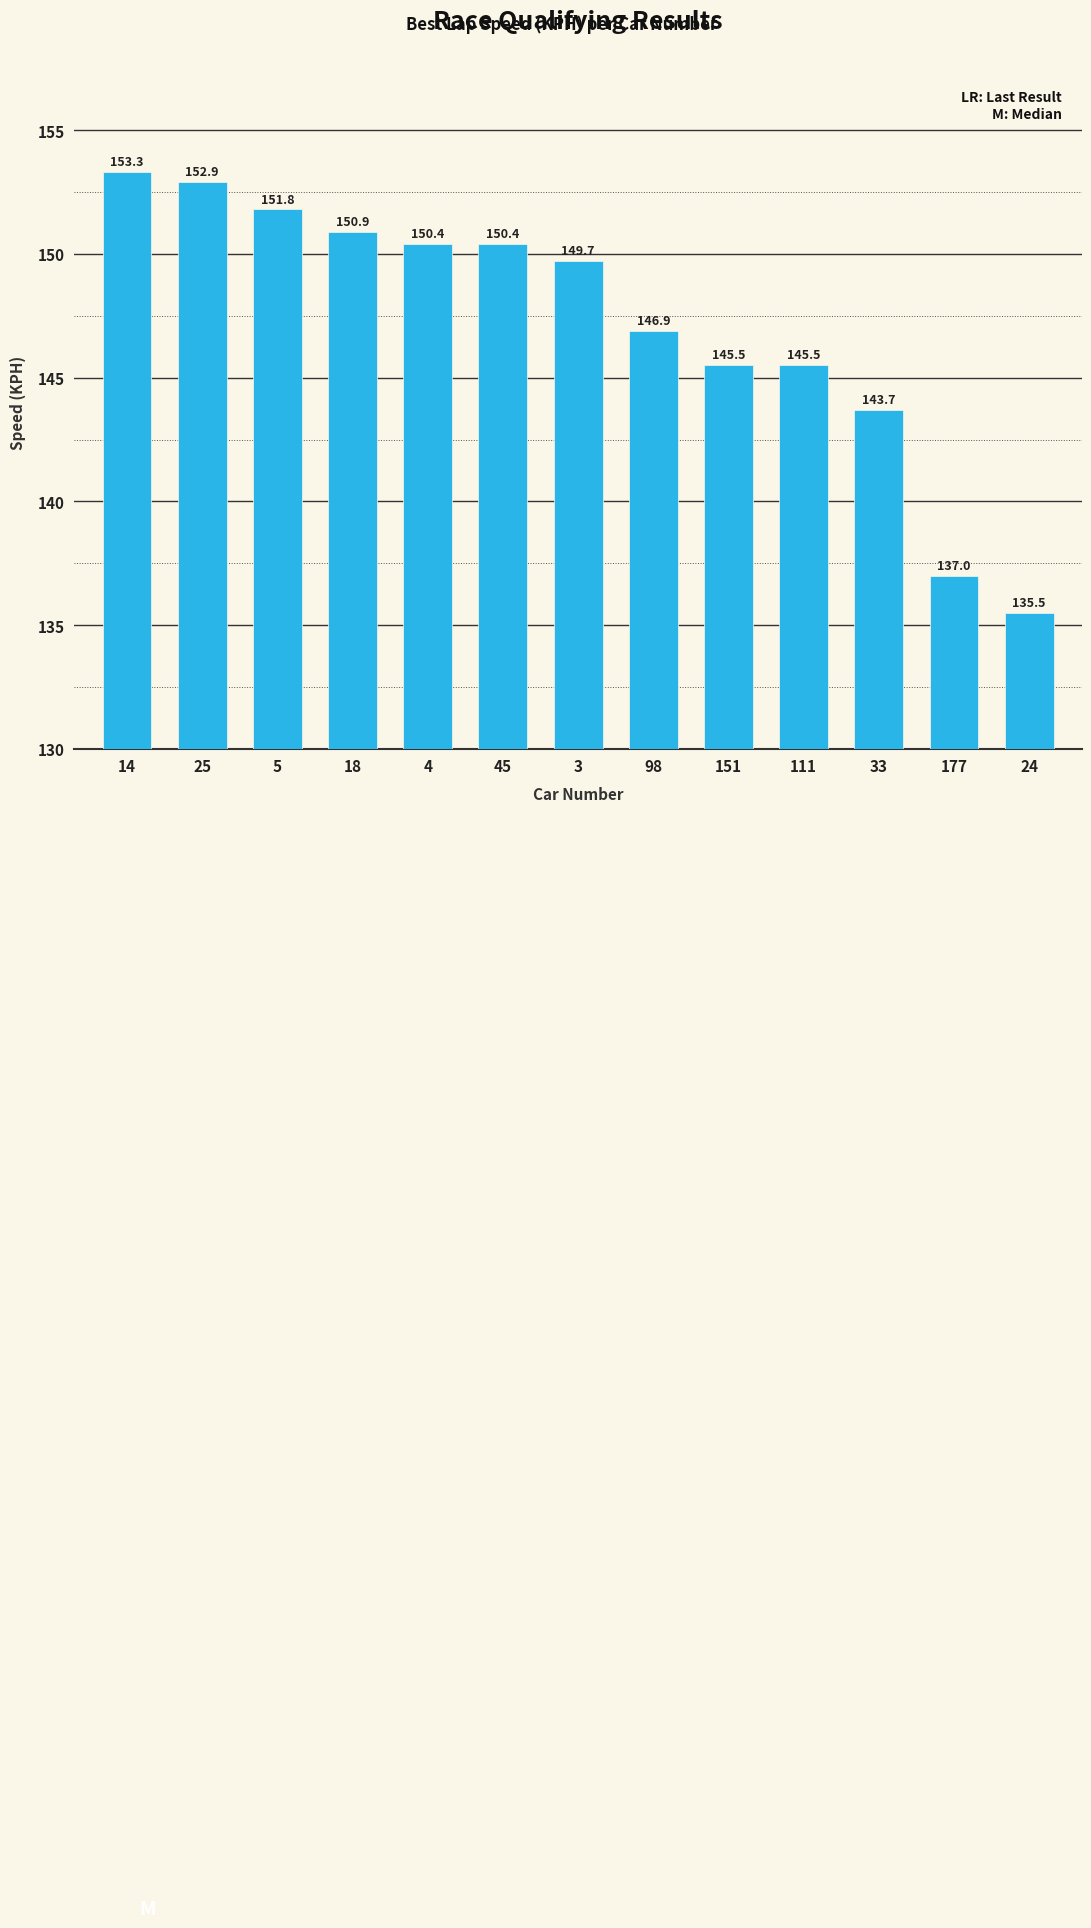

Reading left to right, transcribe all the data shown in this chart.

153.3	152.9	151.8	150.9	150.4	150.4	149.7	146.9	145.5	145.5	143.7	137.0	135.5